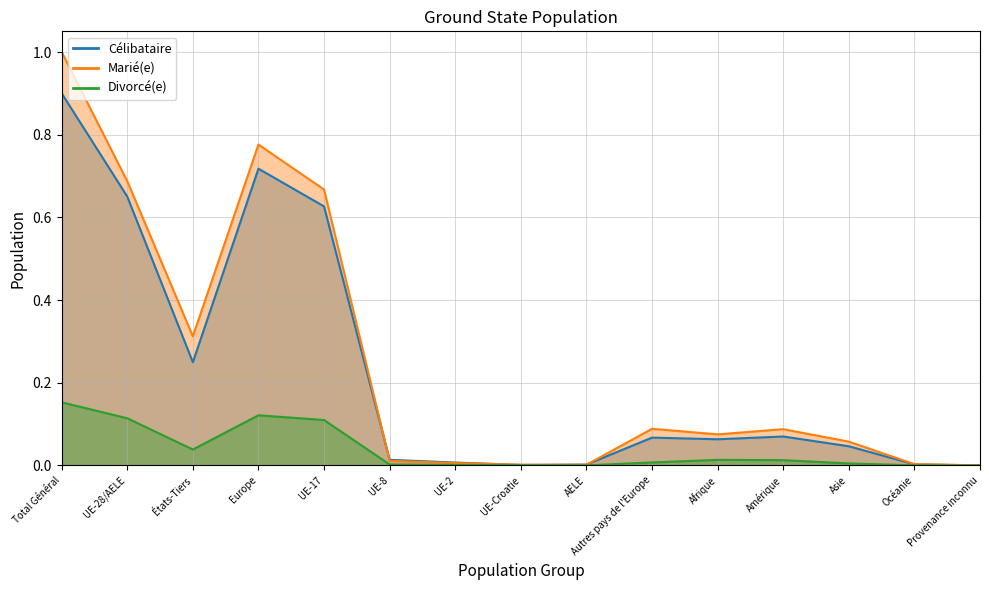

In Célibataire, how many points are lower than both neighbors (excluding endpoints)?

3